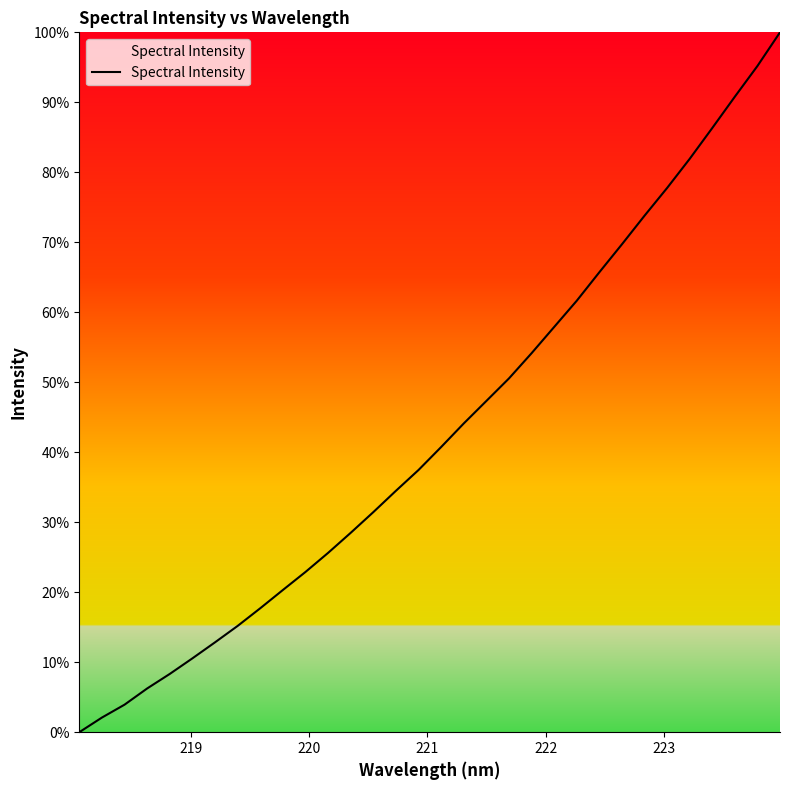

What is the greatest value displayed?

100.0